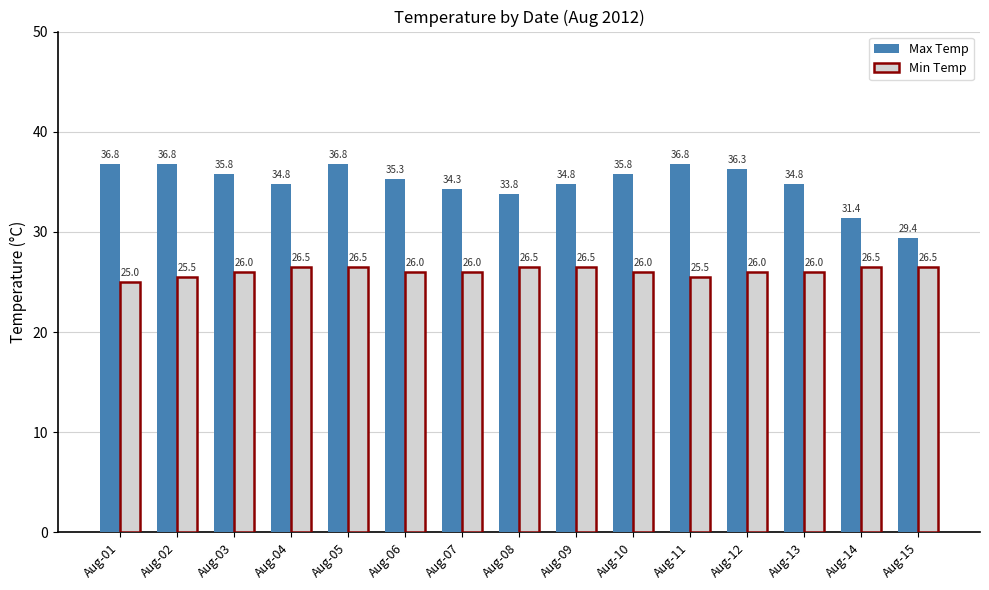

Reading right to left, what are all the values shown in this chart?

Max Temp: 29.4	31.4	34.8	36.3	36.8	35.8	34.8	33.8	34.3	35.3	36.8	34.8	35.8	36.8	36.8
Min Temp: 26.5	26.5	26.0	26.0	25.5	26.0	26.5	26.5	26.0	26.0	26.5	26.5	26.0	25.5	25.0